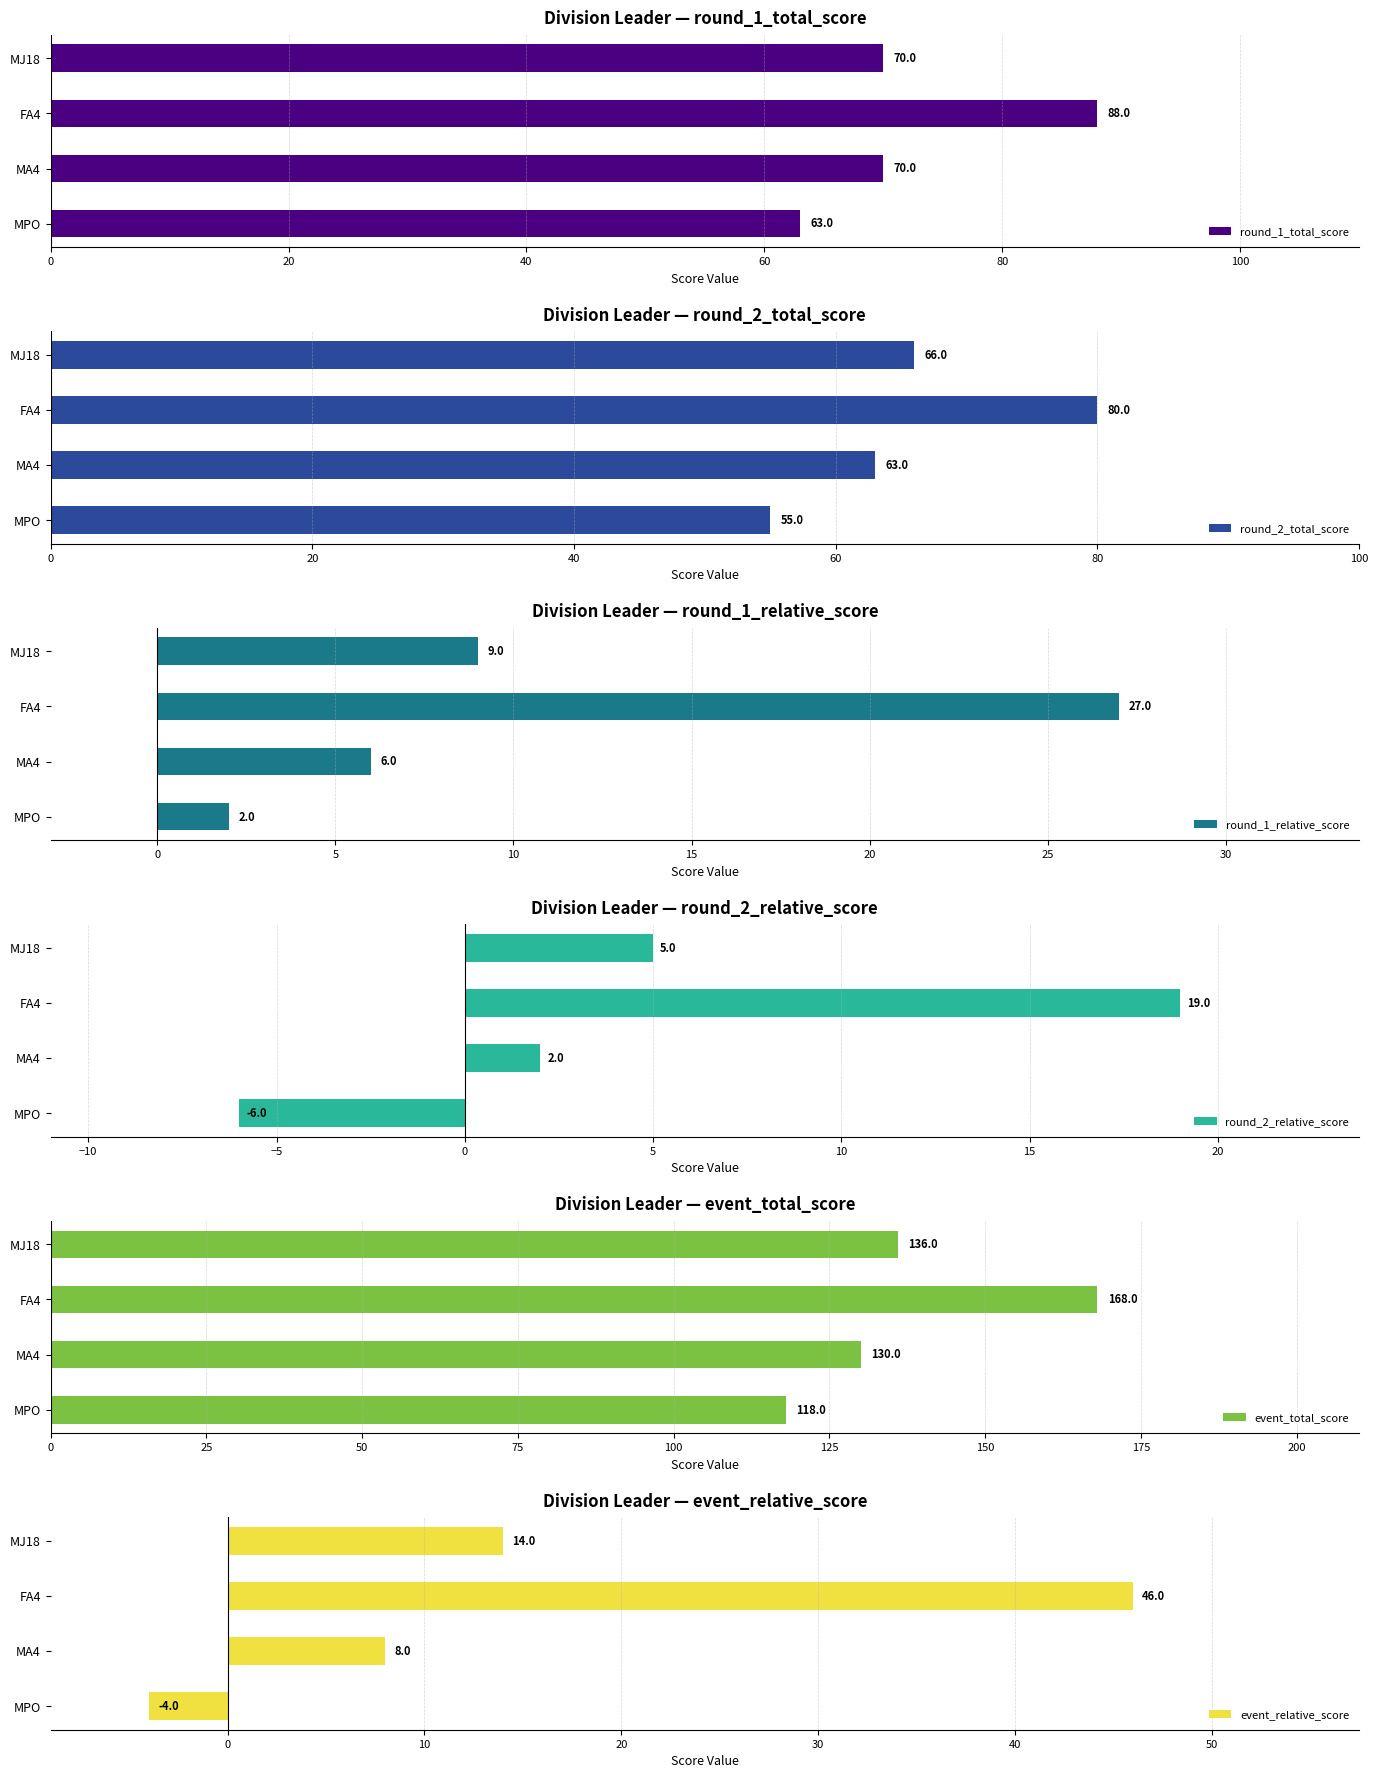

How many groups of bars are there?

4